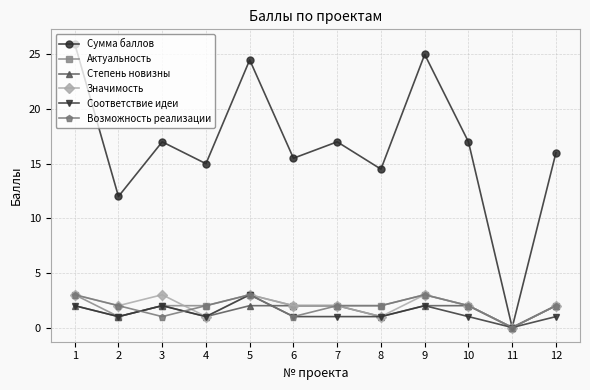

How many Степень новизны values are between 1 and 2?

11